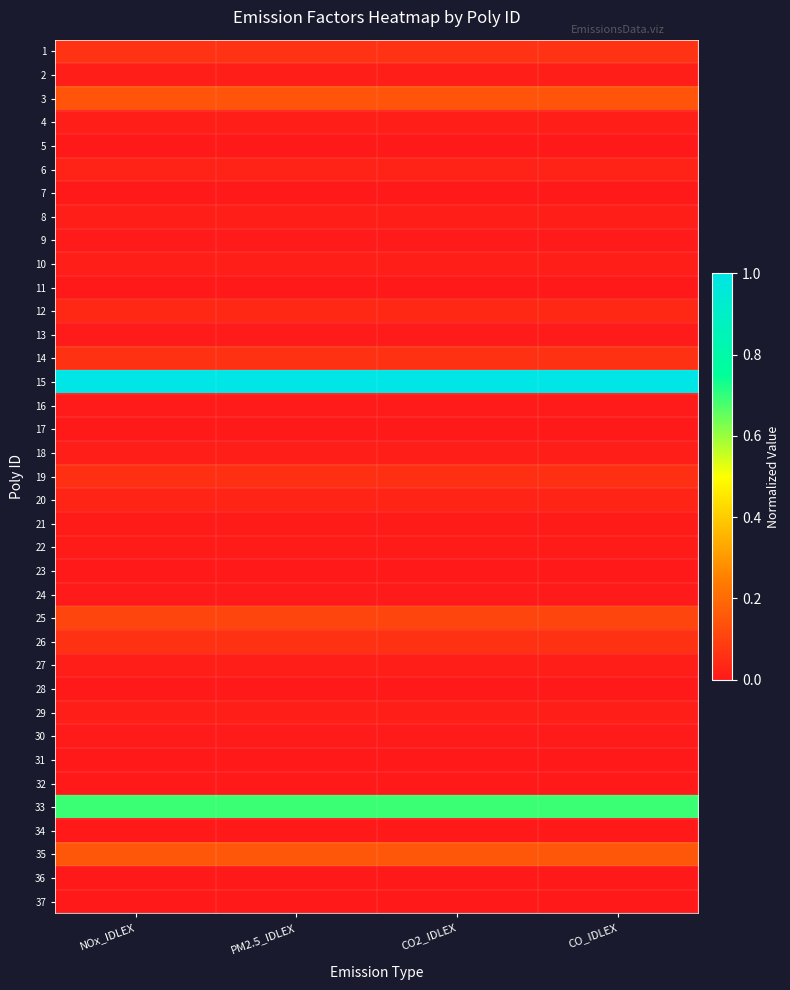

Which category has the lowest value across all series?

NOx_IDLEX